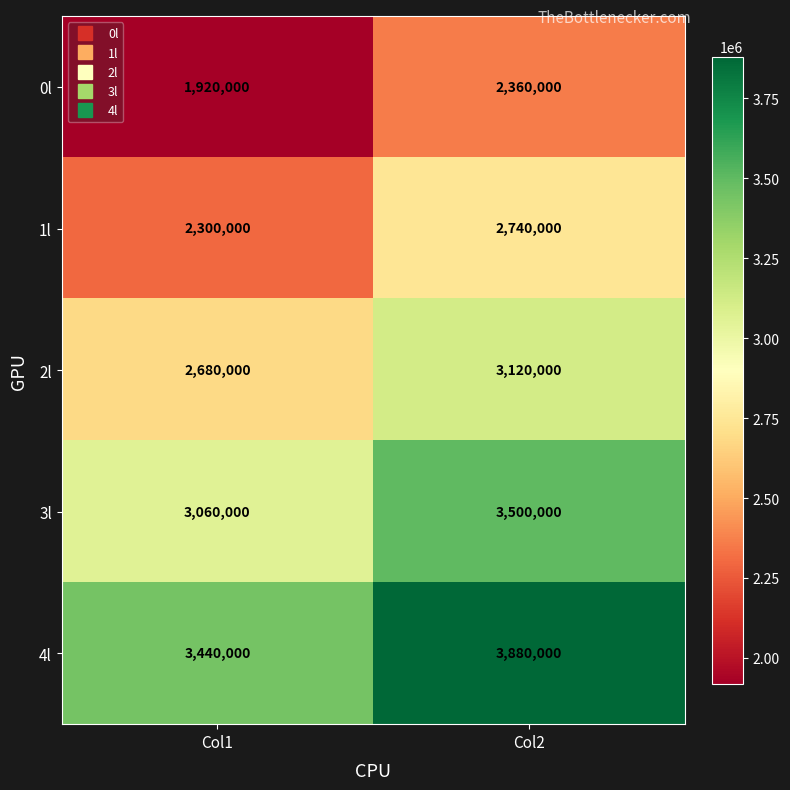

What is the minimum value shown in the chart?

1920000